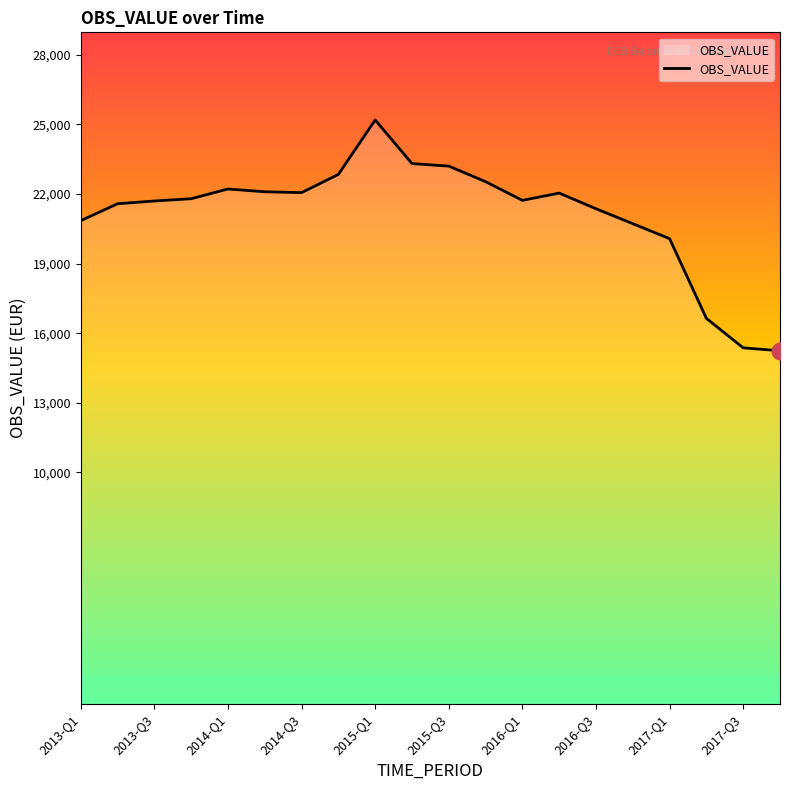

What is the difference between the maximum and minimum values?

9954